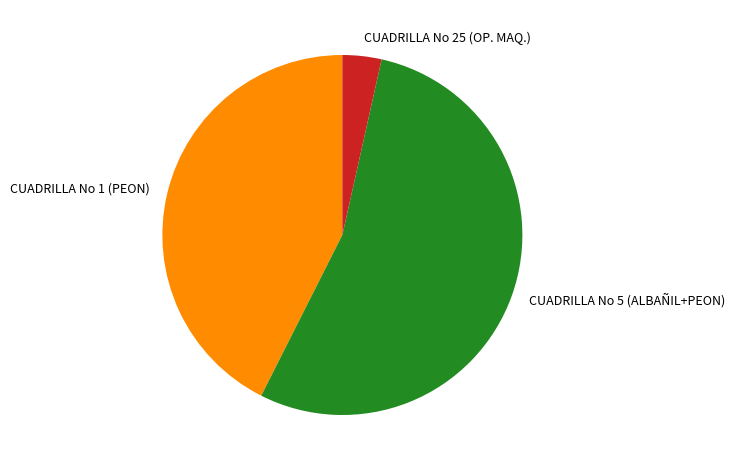

How many segments does this pie chart have?

3